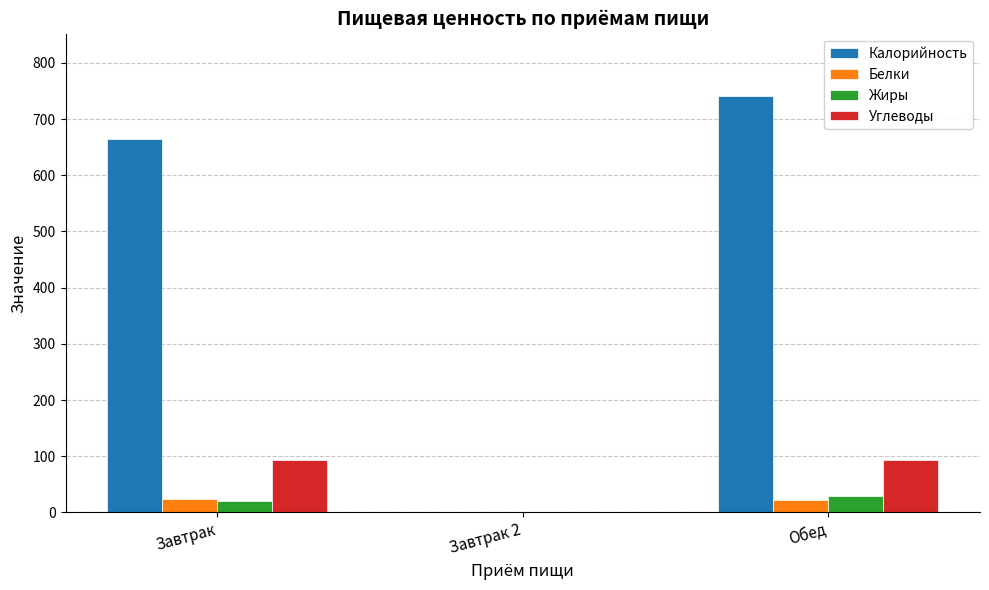

The Жиры series shows 30 at Обед. True or false?

True